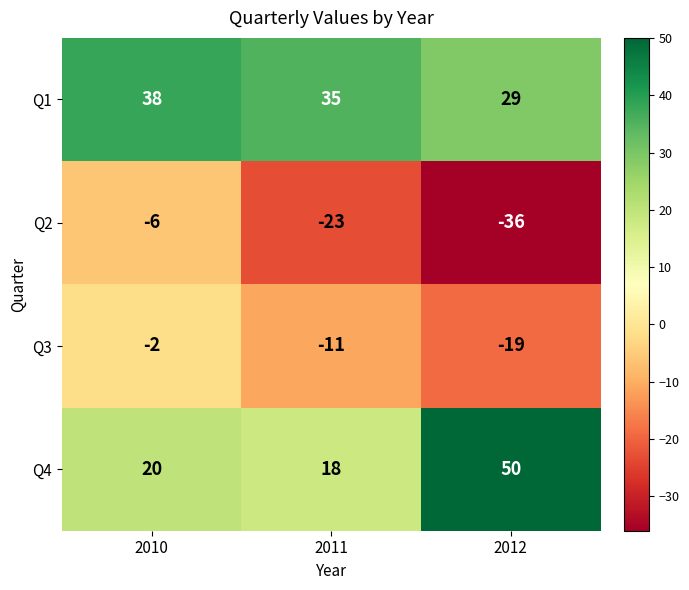

The value of Q3 at 2012 is -32. True or false?

False